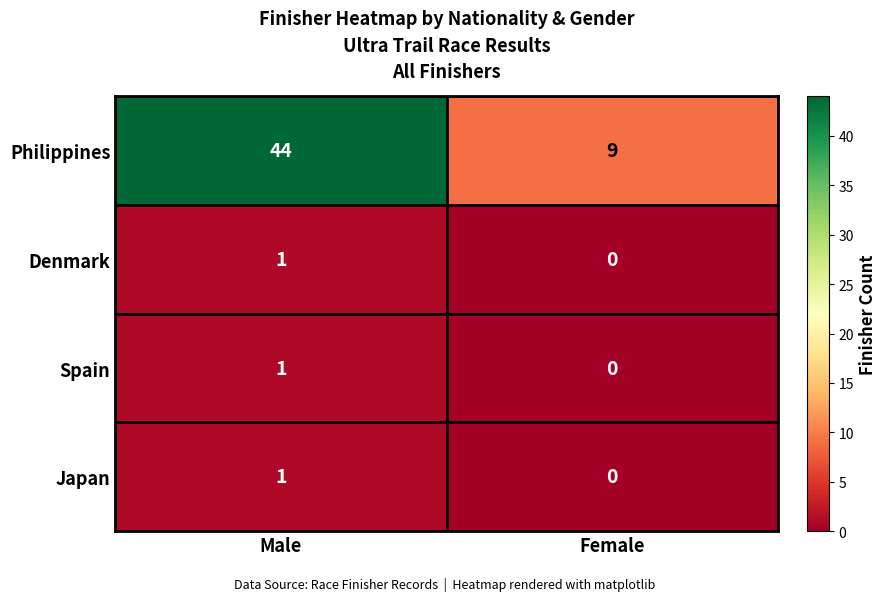

What is the difference between the highest and lowest values at Female?

9